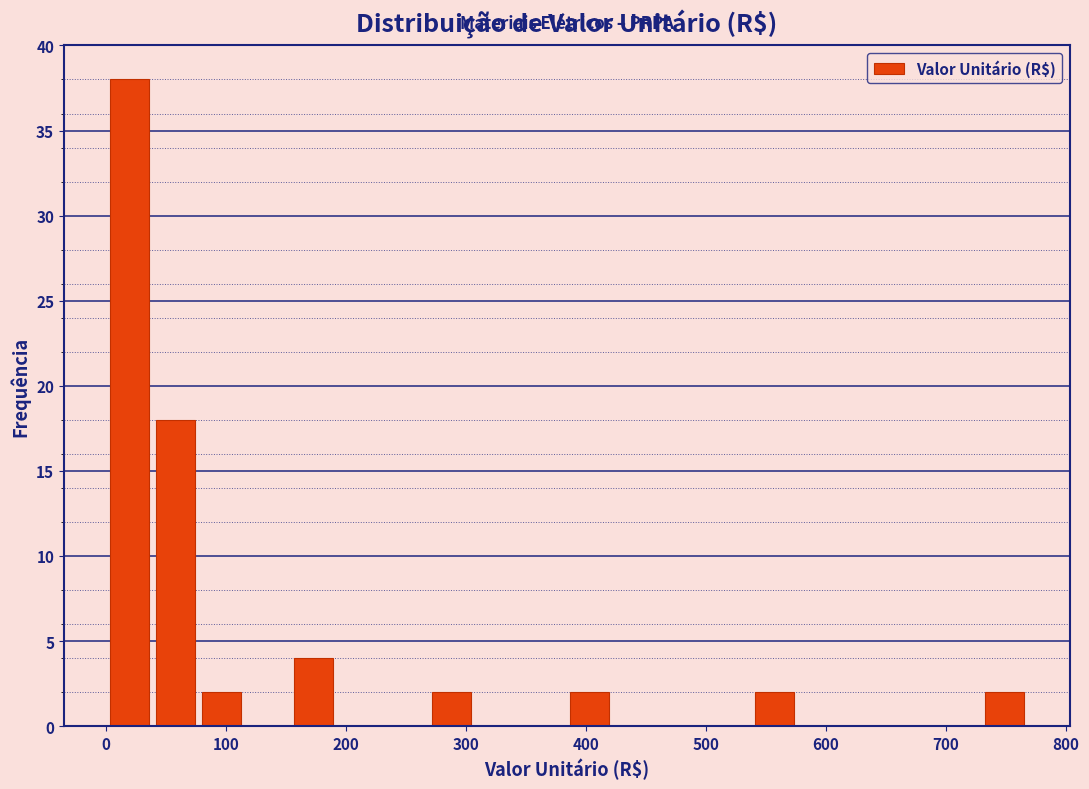

Read against the x-axis, roughly where is the centre of the tallest bar?

20